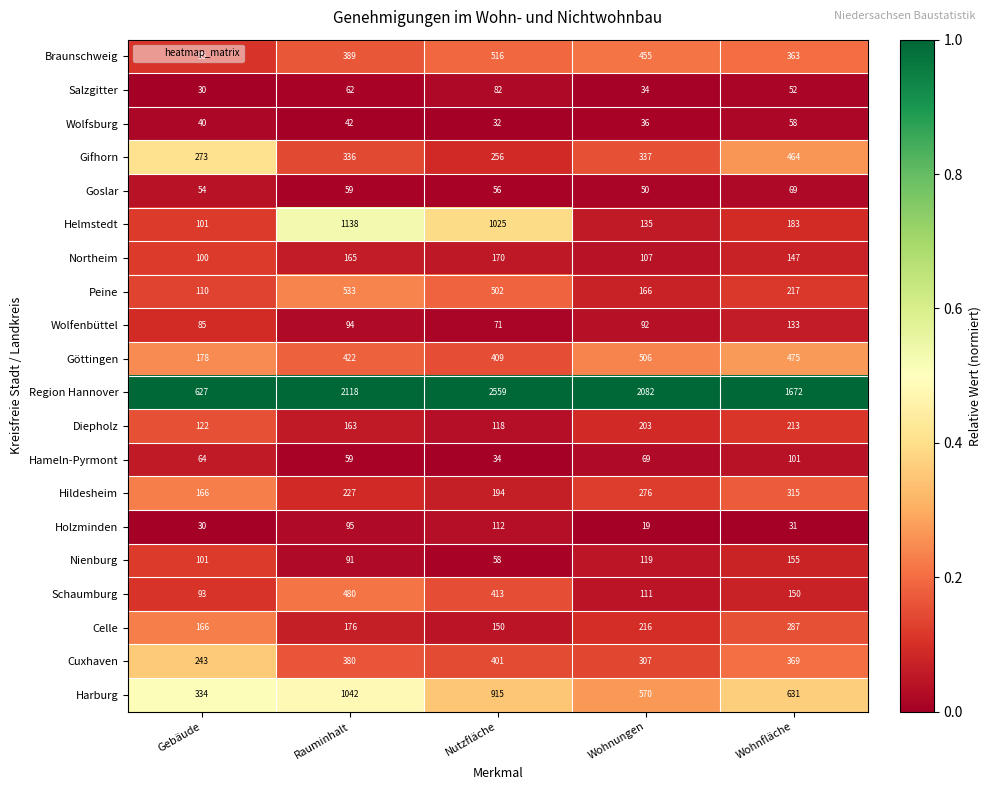

What is the spread (max minus min) of values at Rauminhalt?

2076